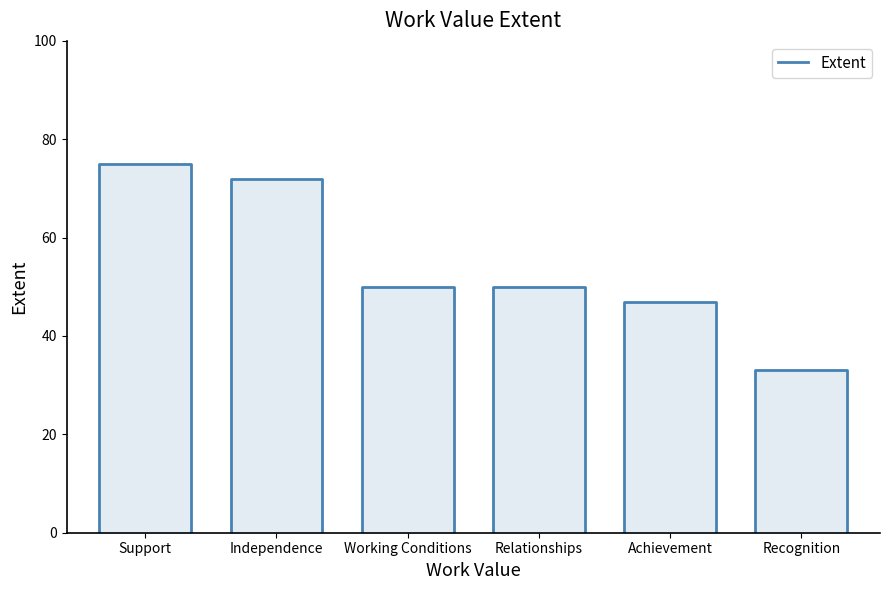

How many distinct data groups are displayed?

1